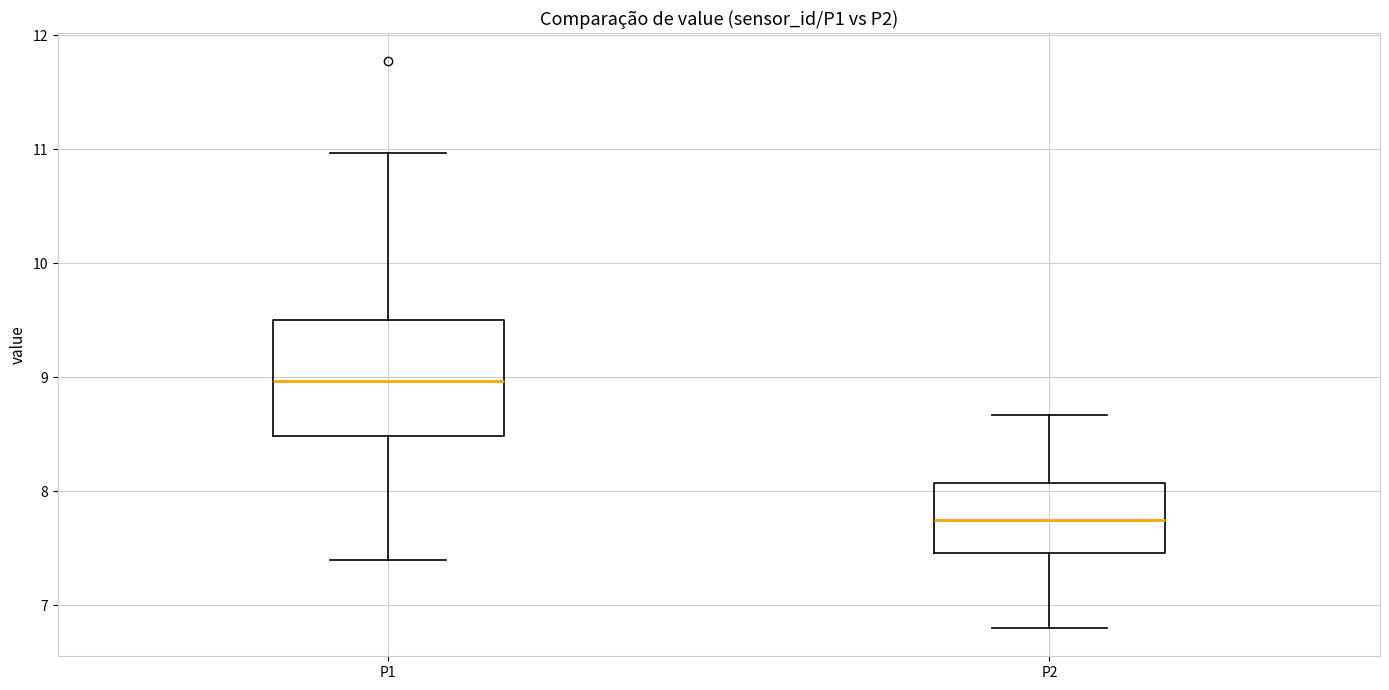

Which box's median line is the highest?

P1